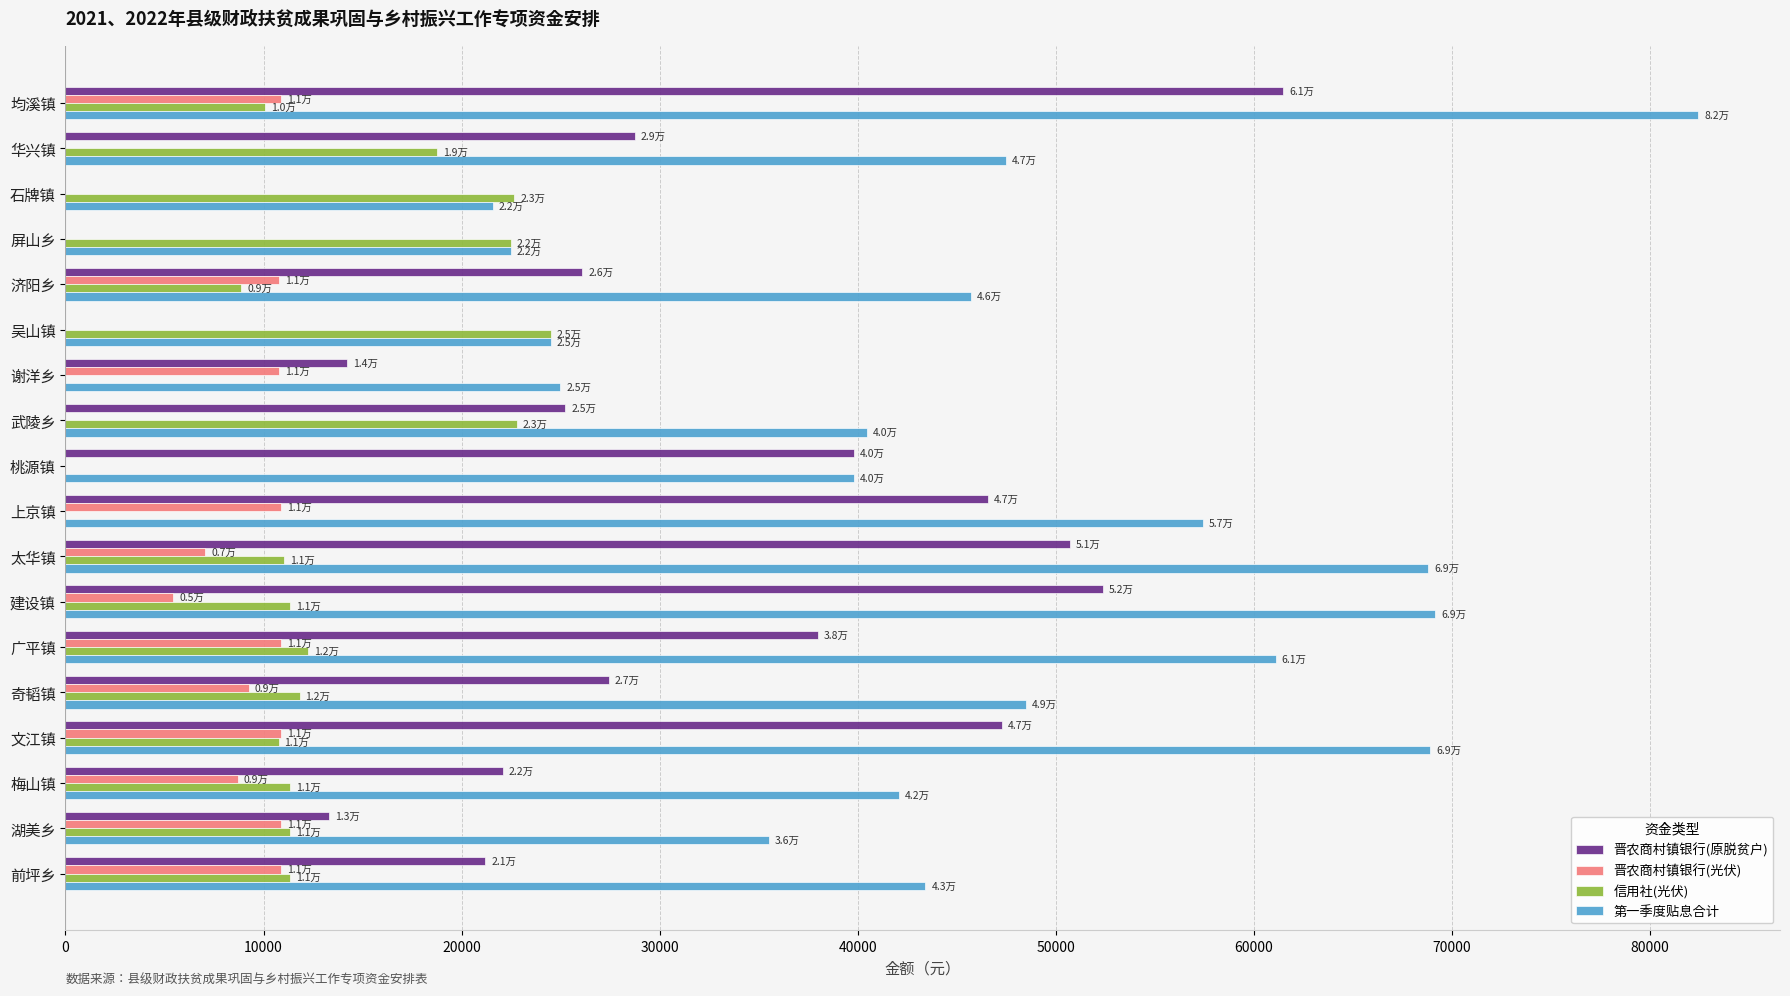

Where is 晋农商村镇银行(原脱贫户) nearest to the value 30744?

华兴镇